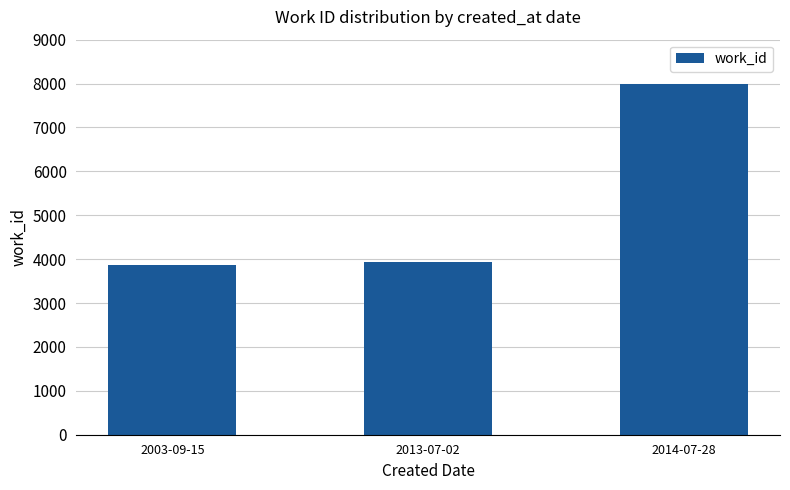

Reading left to right, transcribe all the data shown in this chart.

3866	3938	7988